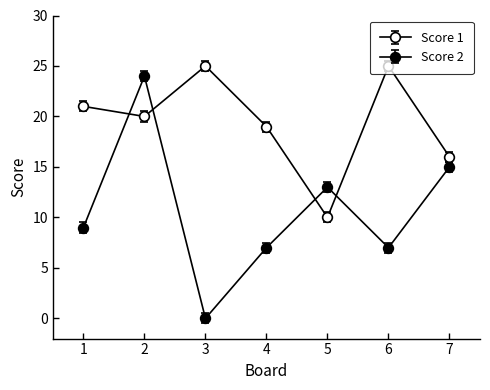

How many interior local valleys does the Score 2 series have?

2